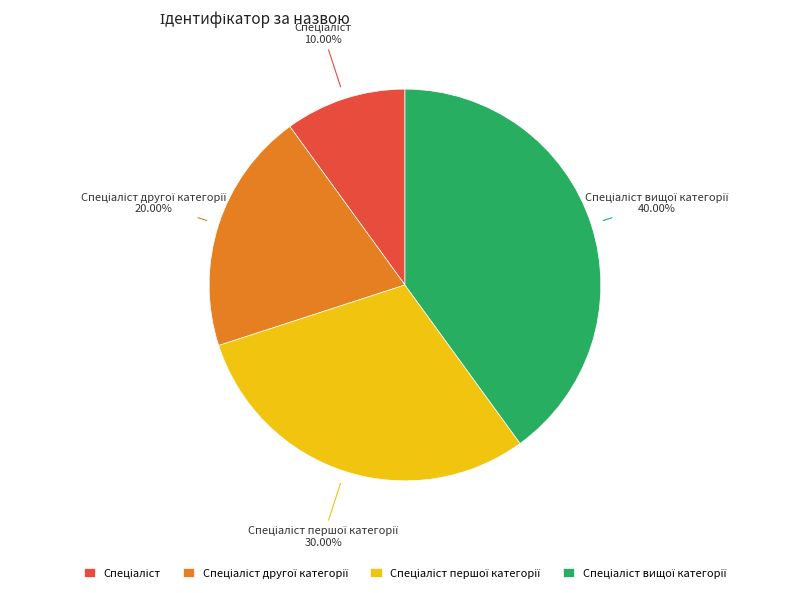

Is there any slice that represents more than half of the pie?

No